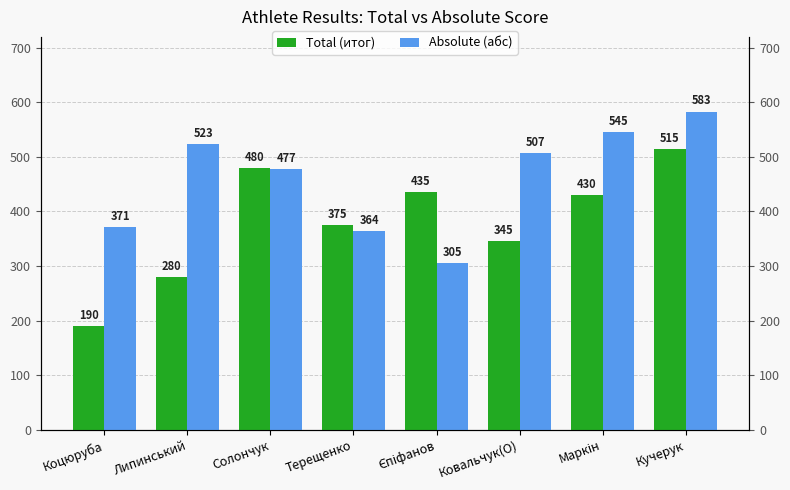

How many values in the Absolute (абс) series are below 506?

4